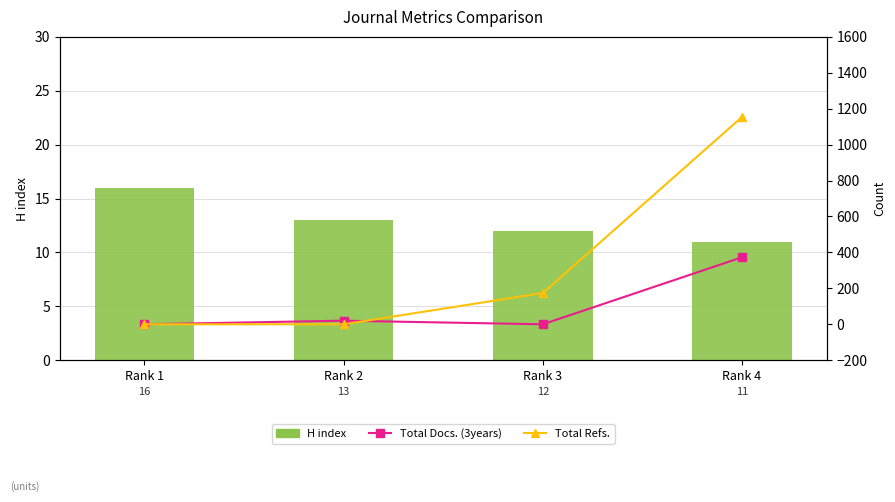

What is the sum of all Total Refs. values?

1328